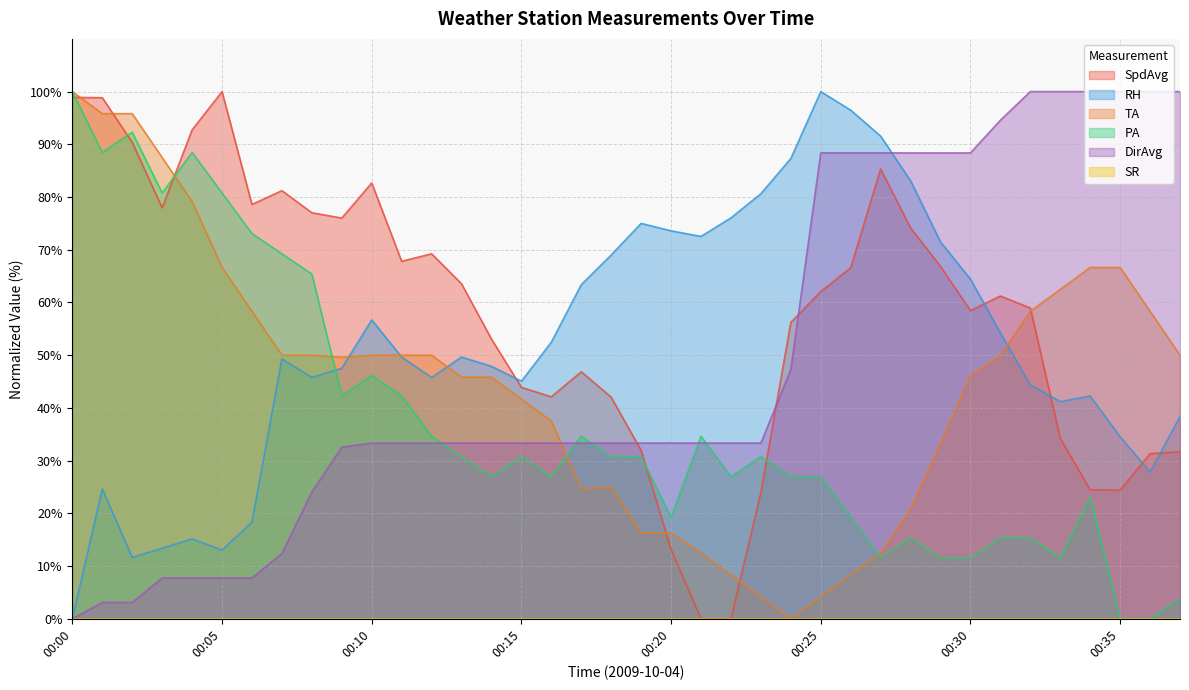

How many data points in RH are less than 49?

18